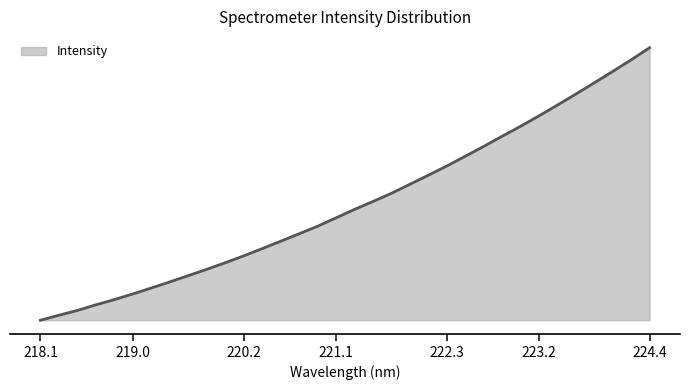

Does the chart display data point markers on the line(s)?

No